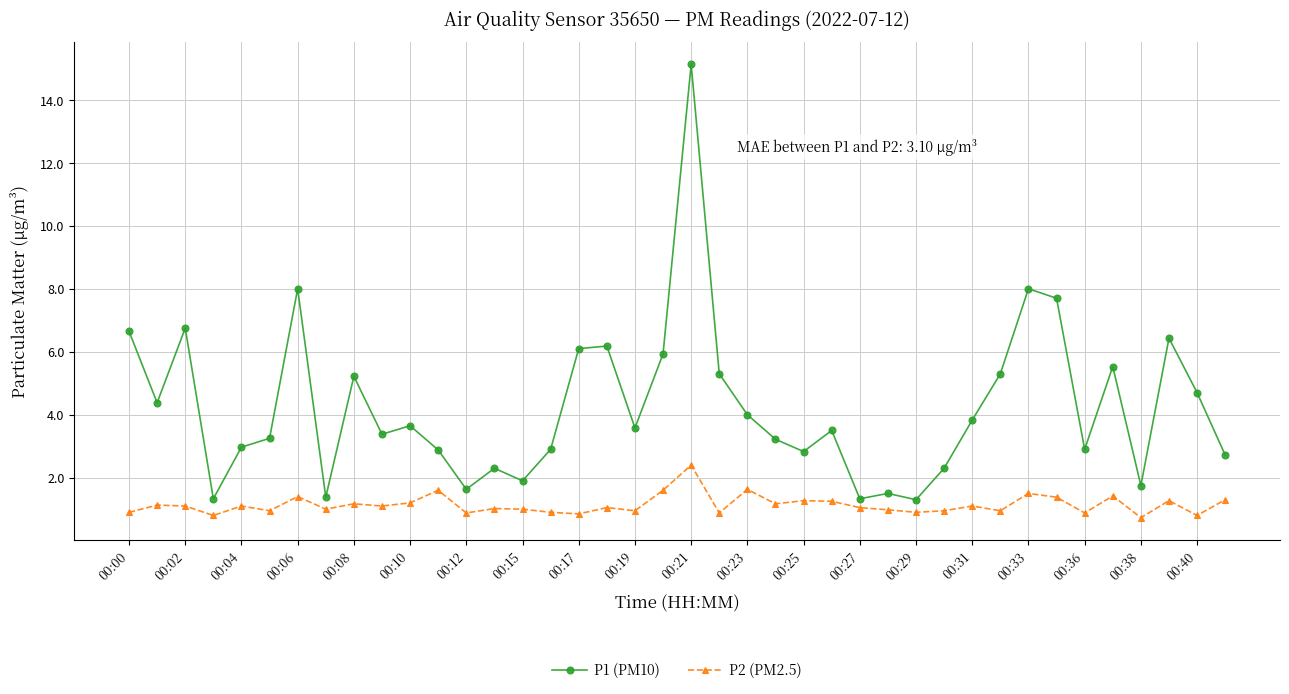

Which series has the largest range (max minus min)?

P1 (PM10)